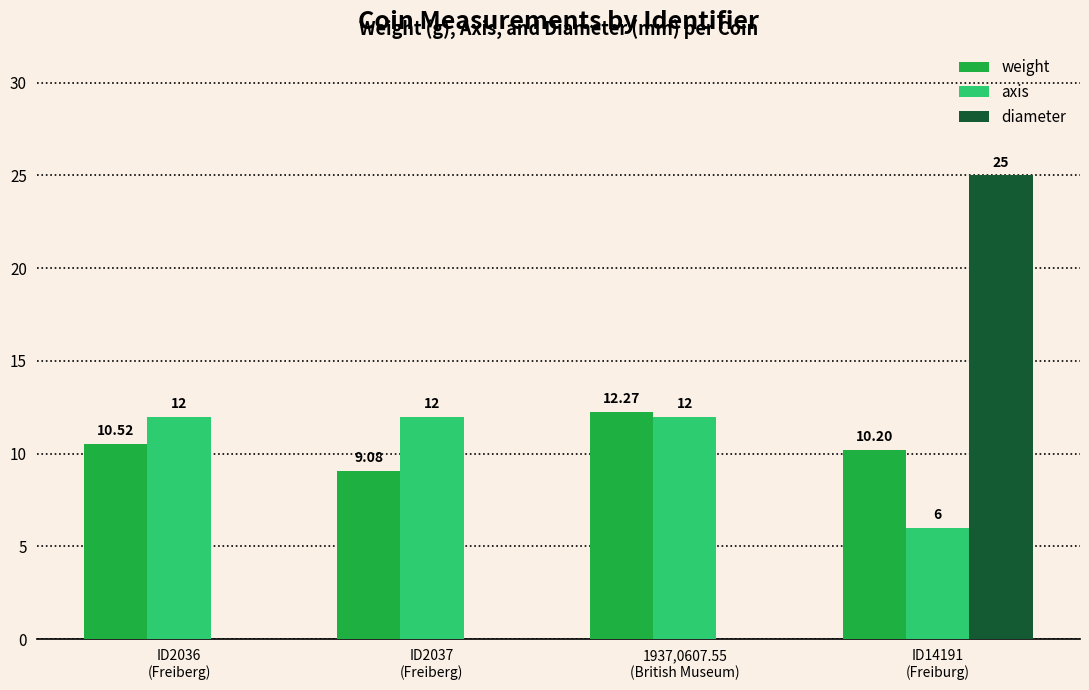

What is the average value of the axis series?

10.5